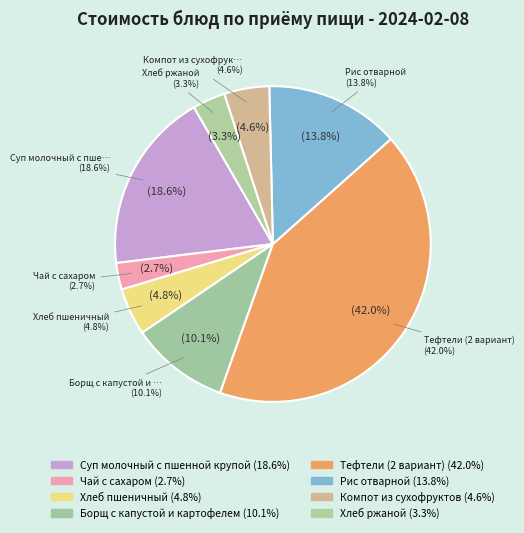

To the nearest percent, what is the difference between the Тефтели (2 вариант) and Суп молочный с пшенной крупой slice percentages?

23%